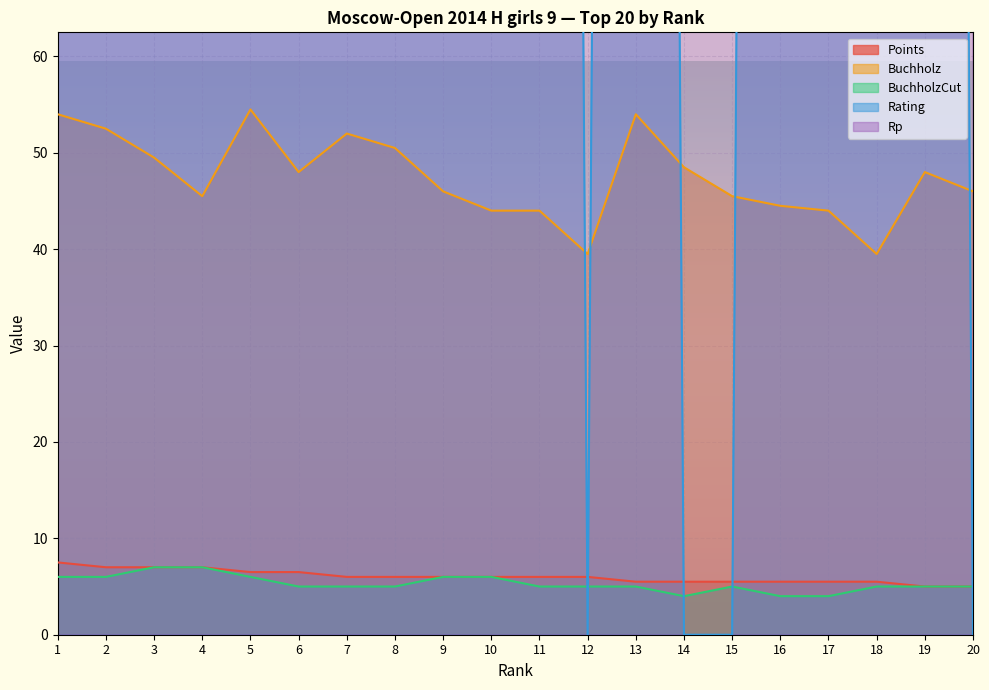

Where is the first local minimum for Buchholz?

4